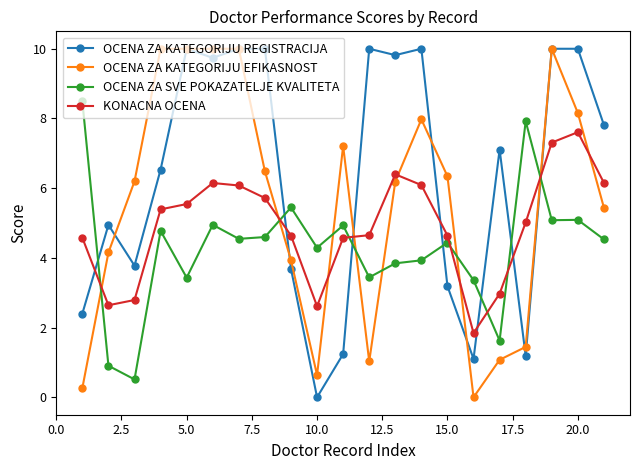

Rank the series by their average value, from highest to lowest.

OCENA ZA KATEGORIJU REGISTRACIJA, OCENA ZA KATEGORIJU EFIKASNOST, KONACNA OCENA, OCENA ZA SVE POKAZATELJE KVALITETA